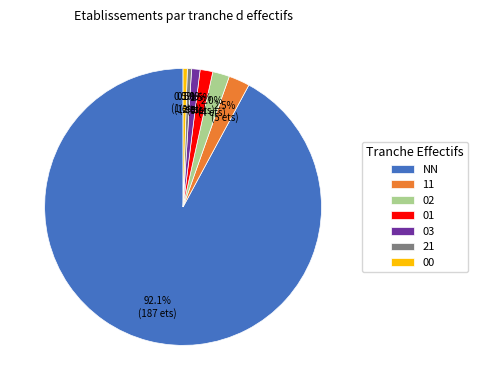

What is the majority slice?

NN